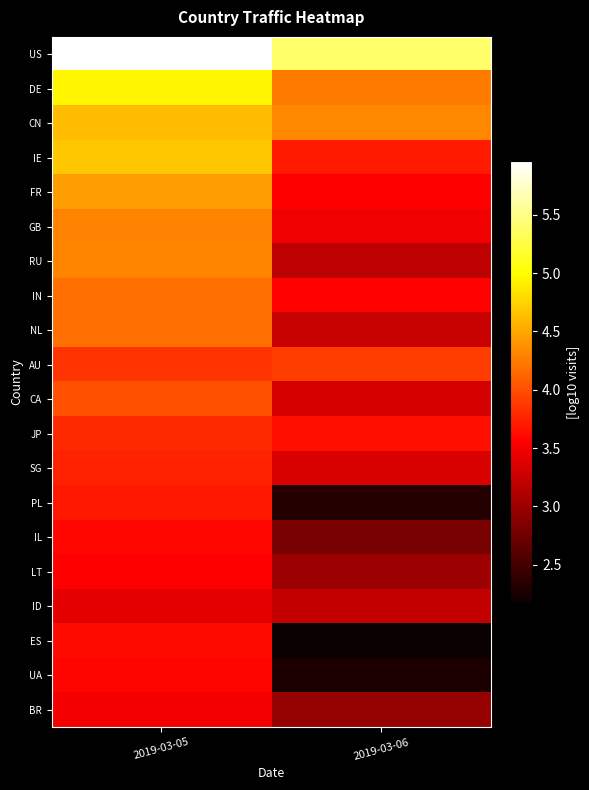

What is the difference between the highest and lowest values at 2019-03-06?

3.2